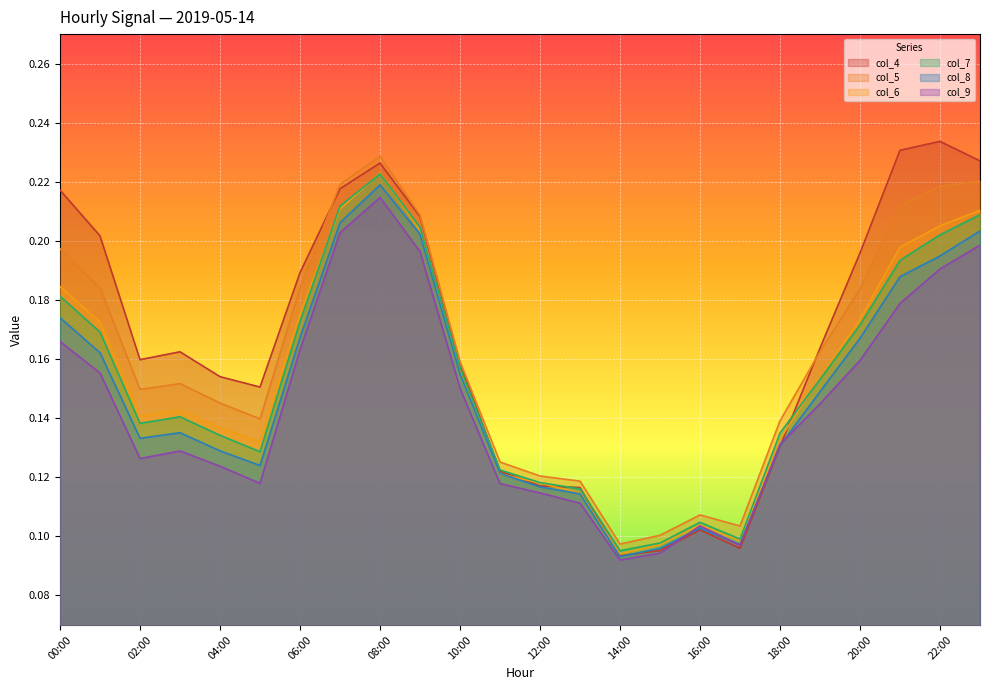

How many lines are shown in the chart?

6